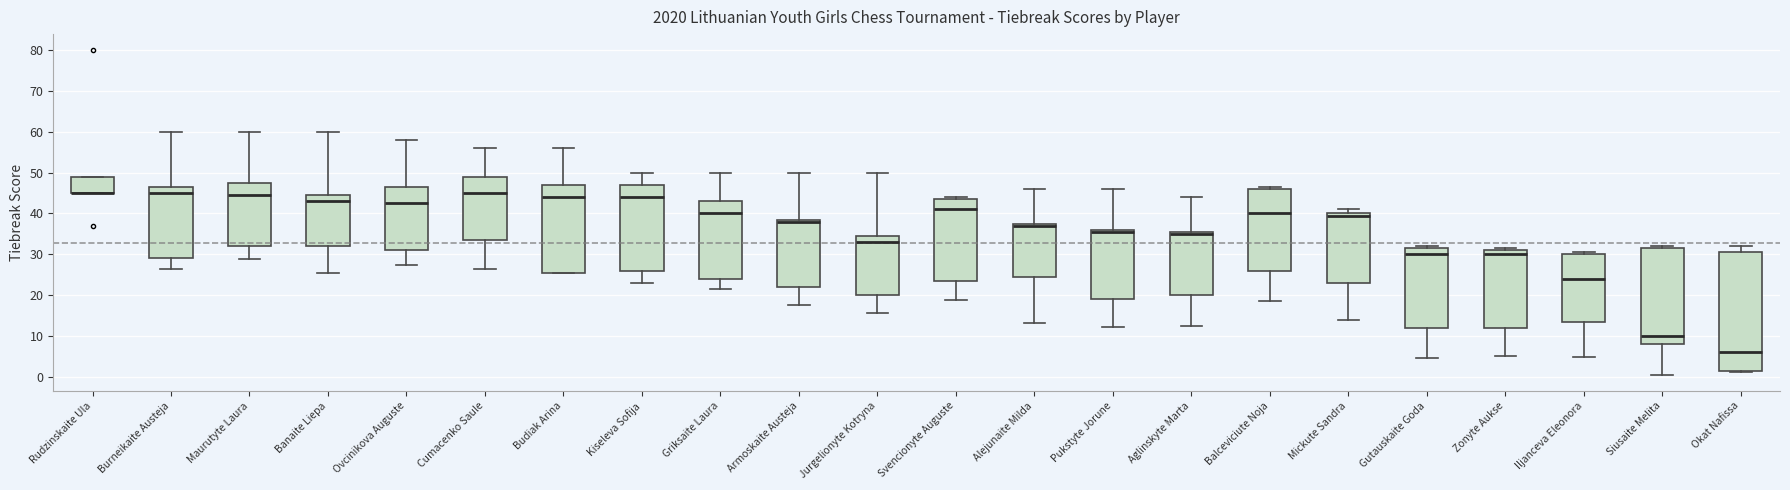

Reading left to right, transcribe this box plot: for each box, give where its median line is, the range the box spans, and where its two whiskers end, as read against the y-axis. The values are not printed on the chart, so give them approximately, as read against the axis.

Rudzinskaite Ula: median 45 (drawn on the box's lower edge), box 45 to 49, whiskers 45 to 49
Burneikaite Austeja: median 45, box 29 to 47, whiskers 27 to 60
Maurutyte Laura: median 45, box 32 to 48, whiskers 29 to 60
Banaite Liepa: median 43, box 32 to 45, whiskers 26 to 60
Ovcinikova Auguste: median 43, box 31 to 47, whiskers 27 to 58
Cumacenko Saule: median 45, box 34 to 49, whiskers 27 to 56
Budiak Arina: median 44, box 26 to 47, whiskers 26 to 56
Kiseleva Sofija: median 44, box 26 to 47, whiskers 23 to 50
Griksaite Laura: median 40, box 24 to 43, whiskers 22 to 50
Armoskaite Austeja: median 38, box 22 to 39, whiskers 18 to 50
Jurgelionyte Kotryna: median 33, box 20 to 35, whiskers 16 to 50
Svencionyte Auguste: median 41, box 24 to 44, whiskers 19 to 44 (just above the box's upper edge)
Alejunaite Milda: median 37, box 25 to 38, whiskers 13 to 46
Pukstyte Jorune: median 36 (just below the box's upper edge), box 19 to 36, whiskers 12 to 46
Aglinskyte Marta: median 35, box 20 to 36, whiskers 13 to 44
Balceviciute Noja: median 40, box 26 to 46, whiskers 19 to 47
Mickute Sandra: median 40 (just below the box's upper edge), box 23 to 40, whiskers 14 to 41
Gutauskaite Goda: median 30, box 12 to 32, whiskers 5 to 32 (just above the box's upper edge)
Zonyte Aukse: median 30, box 12 to 31, whiskers 5 to 32
Iljanceva Eleonora: median 24, box 14 to 30, whiskers 5 to 31
Siusaite Melita: median 10, box 8 to 32, whiskers 1 to 32 (just above the box's upper edge)
Okat Nafissa: median 6, box 2 to 31, whiskers 1 to 32